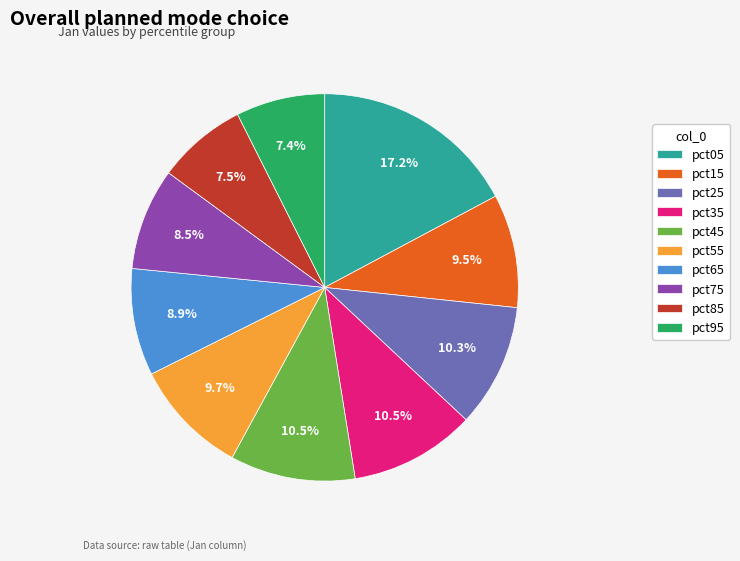

Count the number of slices in the pie.

10